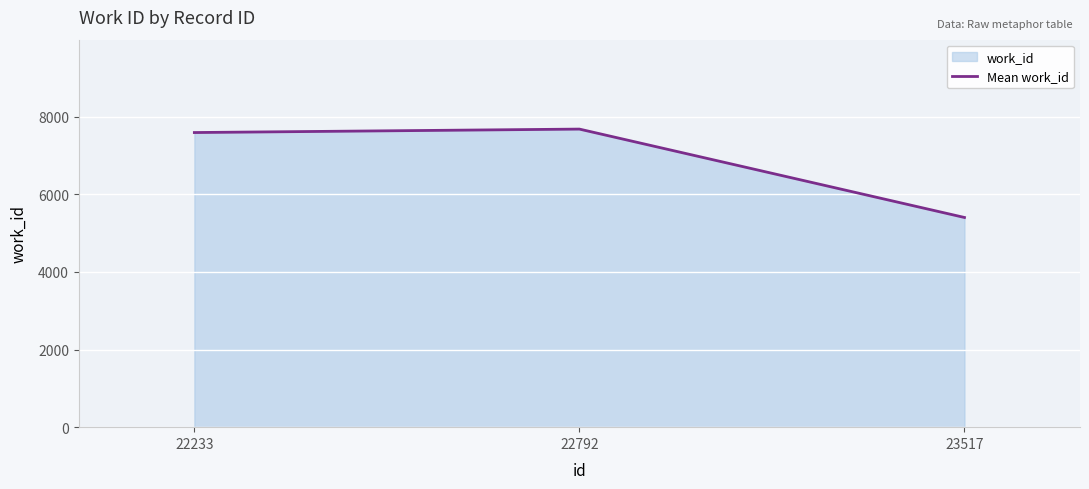

What is the sum of the values at 23517 and 22233?

12997